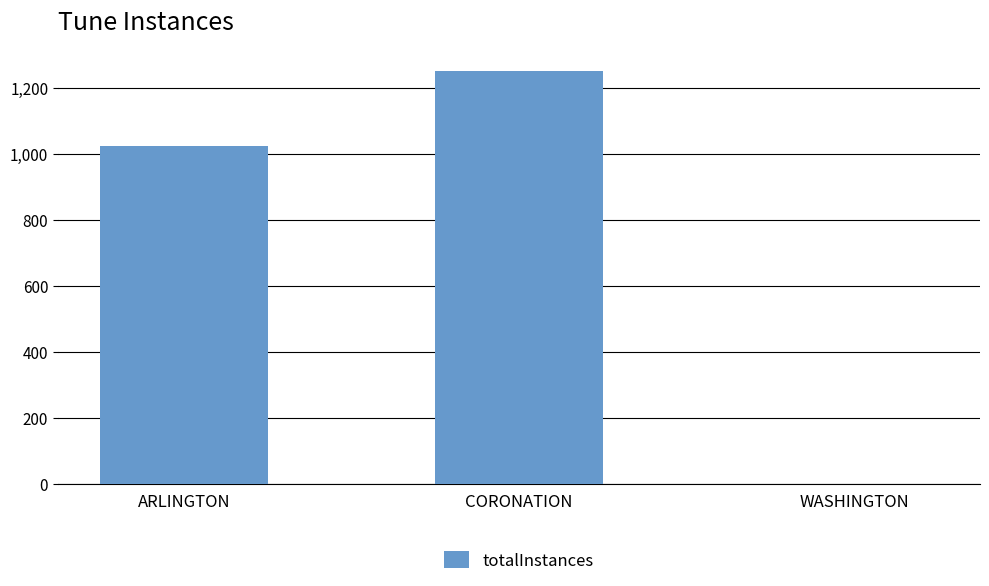

What is the maximum value shown in the chart?

1251